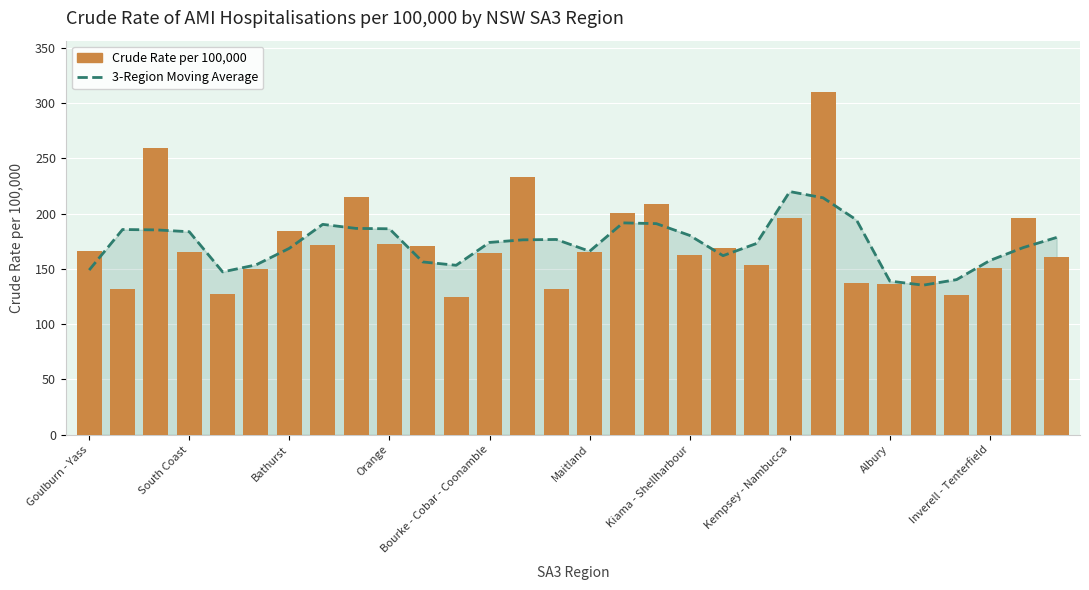

Reading left to right, list all the values displayed in this chart.

3-Region Moving Average: 149.0	185.7	185.3	183.7	147.3	153.7	168.7	190.3	186.7	186.3	156.3	153.3	174.0	176.3	176.7	166.0	191.7	191.0	180.3	162.0	173.0	220.0	214.3	194.3	139.0	135.3	140.3	157.7	169.3	178.5
Crude Rate per 100,000: 166.0	132.0	259.0	165.0	127.0	150.0	184.0	172.0	215.0	173.0	171.0	125.0	164.0	233.0	132.0	165.0	201.0	209.0	163.0	169.0	154.0	196.0	310.0	137.0	136.0	144.0	126.0	151.0	196.0	161.0